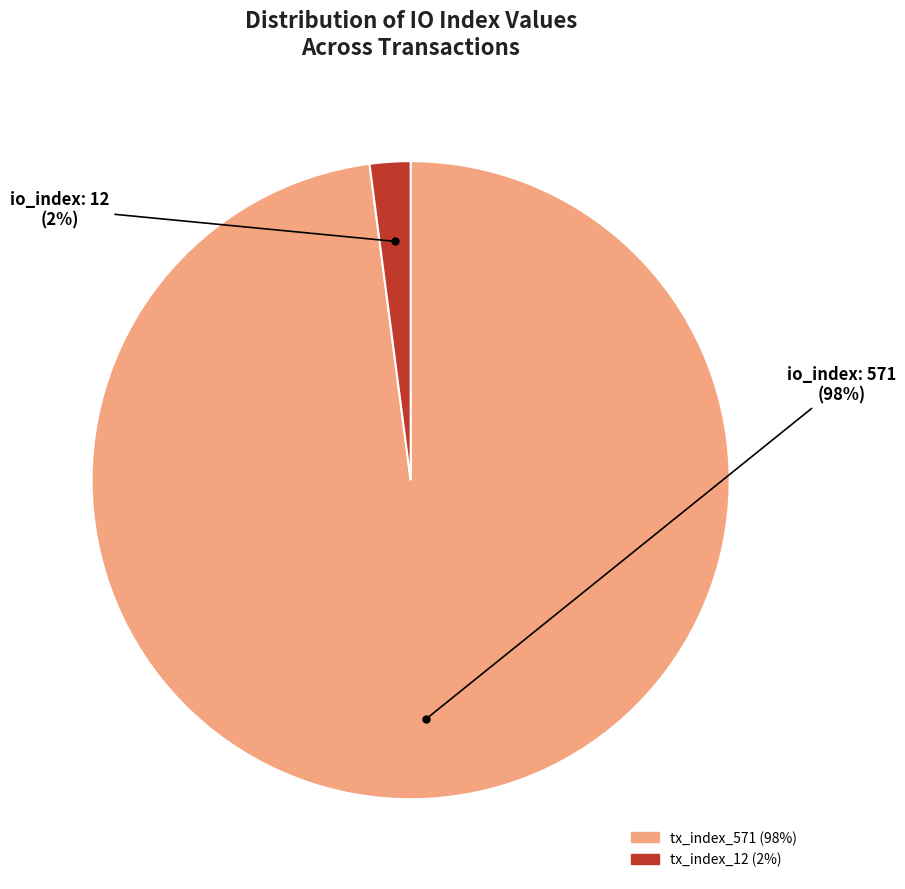

How many segments does this pie chart have?

2